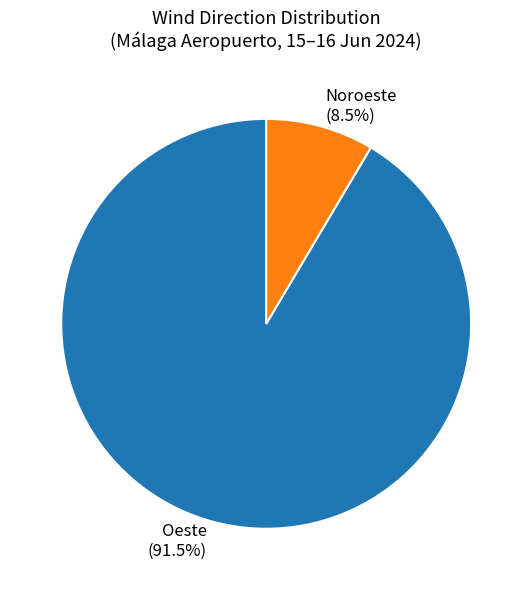

Rank the categories by value from lowest to highest.

Noroeste, Oeste